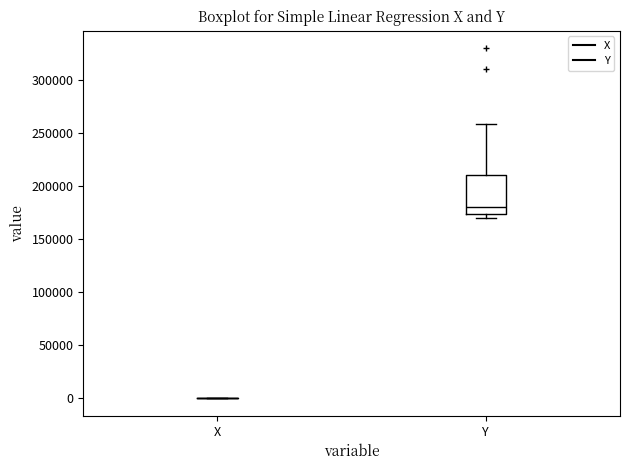

Reading left to right, transcribe this box plot: for each box, give where its median line is, the range the box spans, and where its two whiskers end, as read against the y-axis. The values are not printed on the chart, so give them approximately, as read against the axis.

X: box collapsed to a line at 0, whiskers 0 to 0
Y: median 180000, box 175000 to 210000, whiskers 170000 to 260000